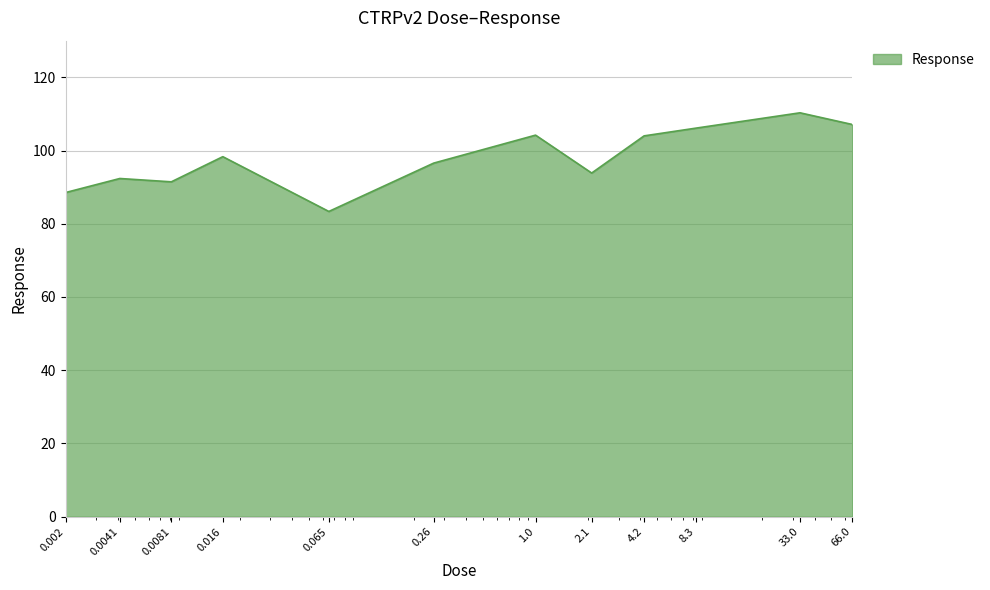

What is the smallest value displayed?

83.4